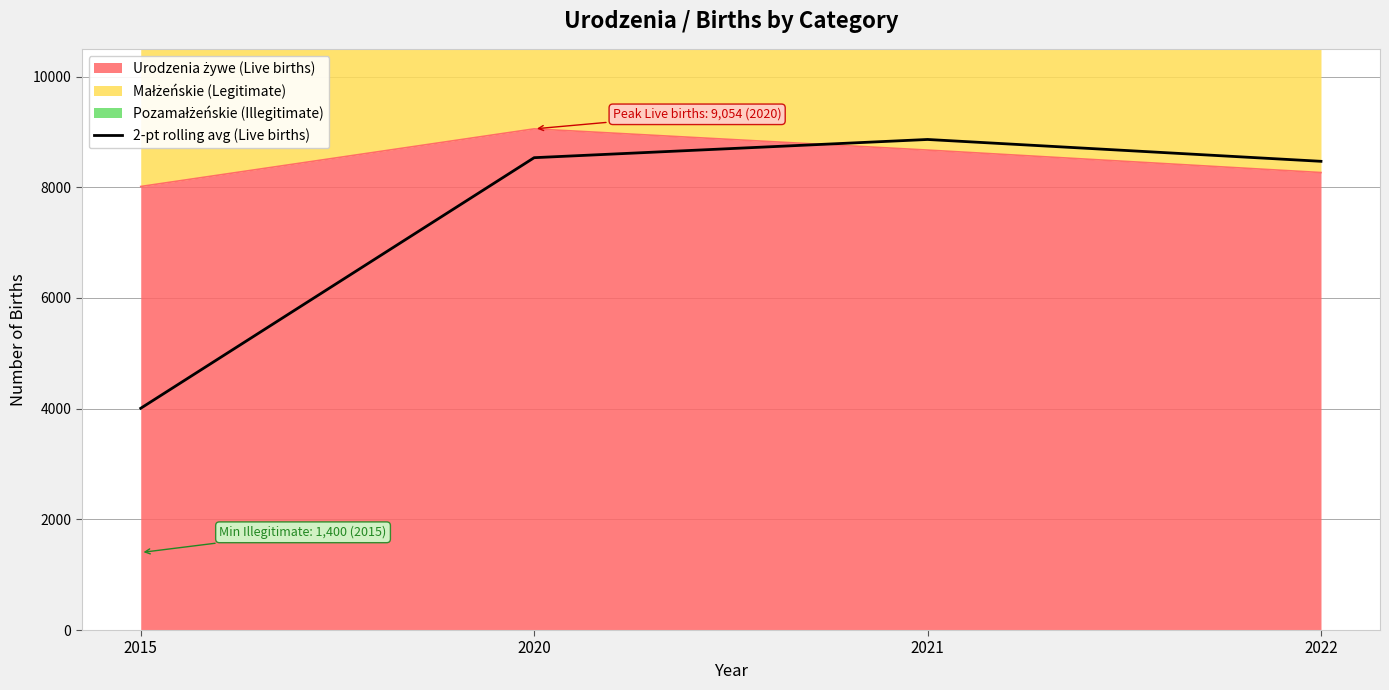

What value does the data have at 2020?

8533.5